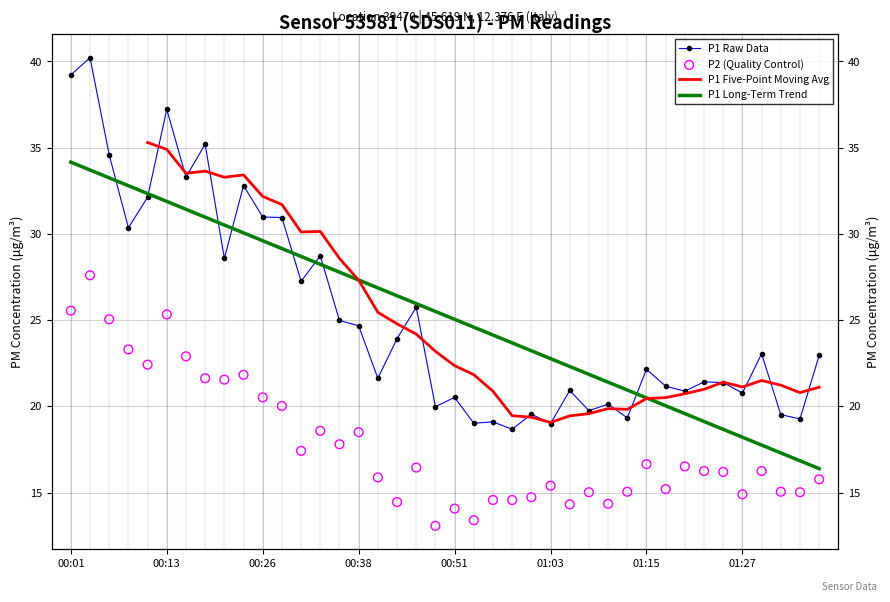

Which series contains the highest Y value?

P1 Raw Data